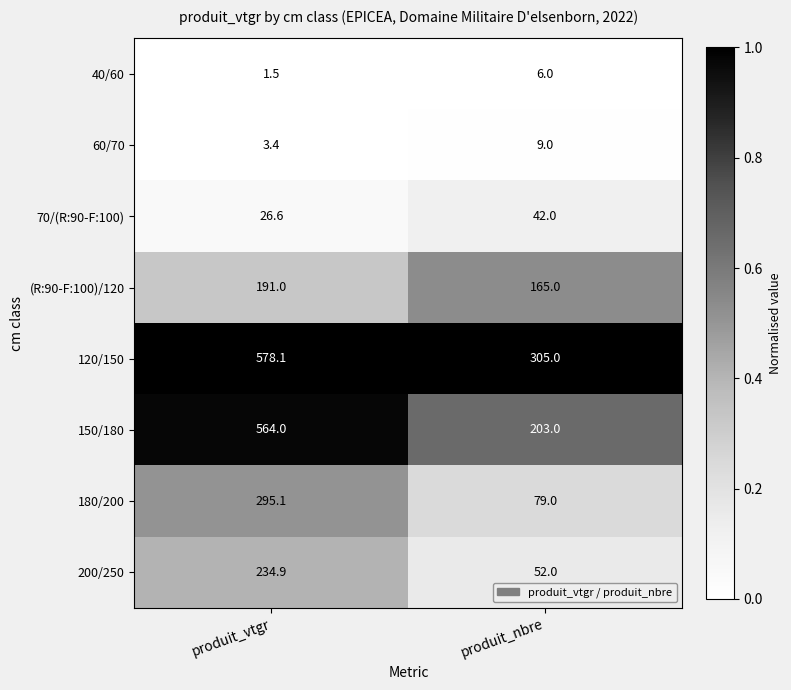

Is it true that 40/60 equals 2.0 at produit_nbre?

False